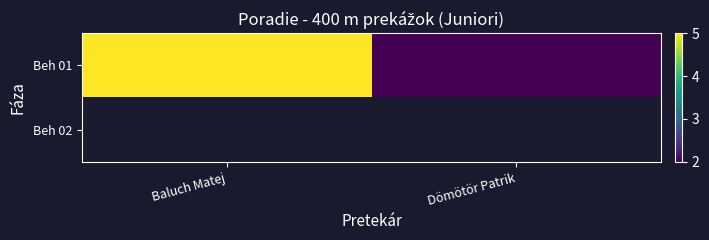

Count the number of data series in this chart.

2